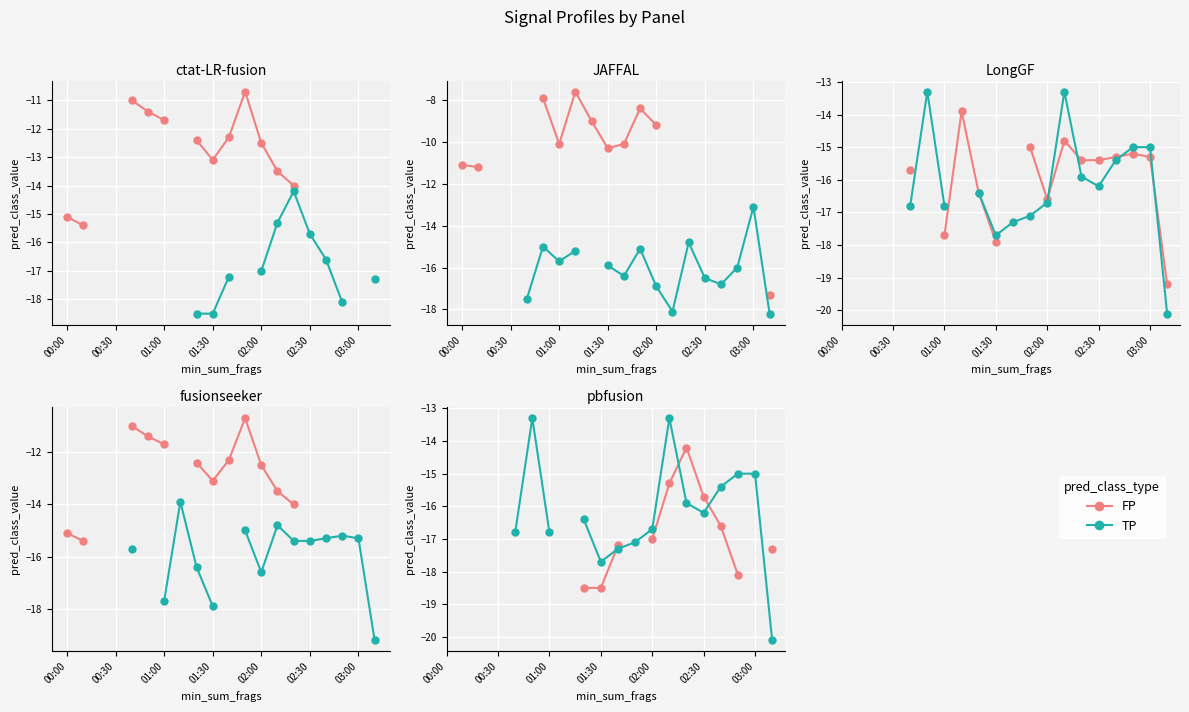

What are all the series names shown in the legend?

FP, TP